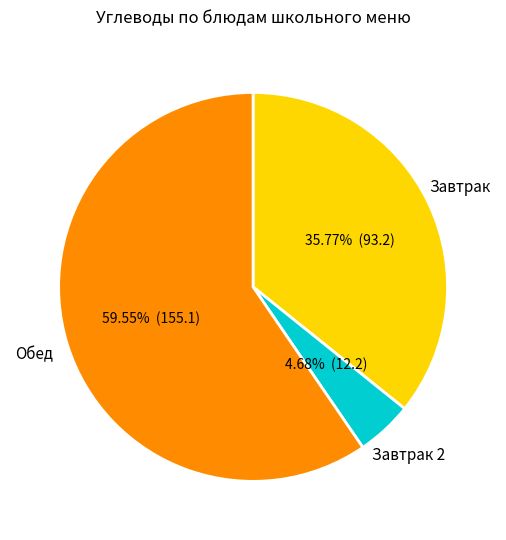

Which slice is the smallest?

Завтрак 2